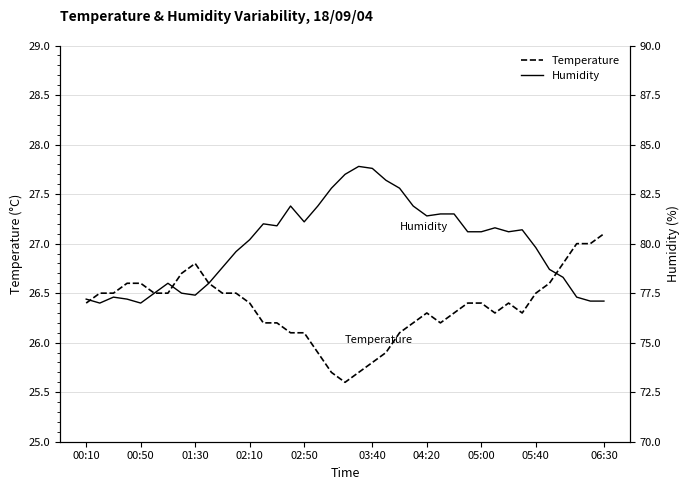

At which label does Temperature reach its peak?

06:30